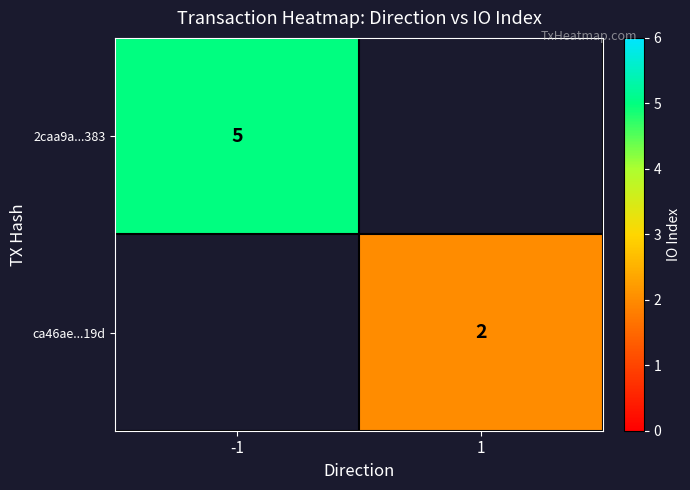

The value of 2caa9a...383 at -1 is 5. True or false?

True